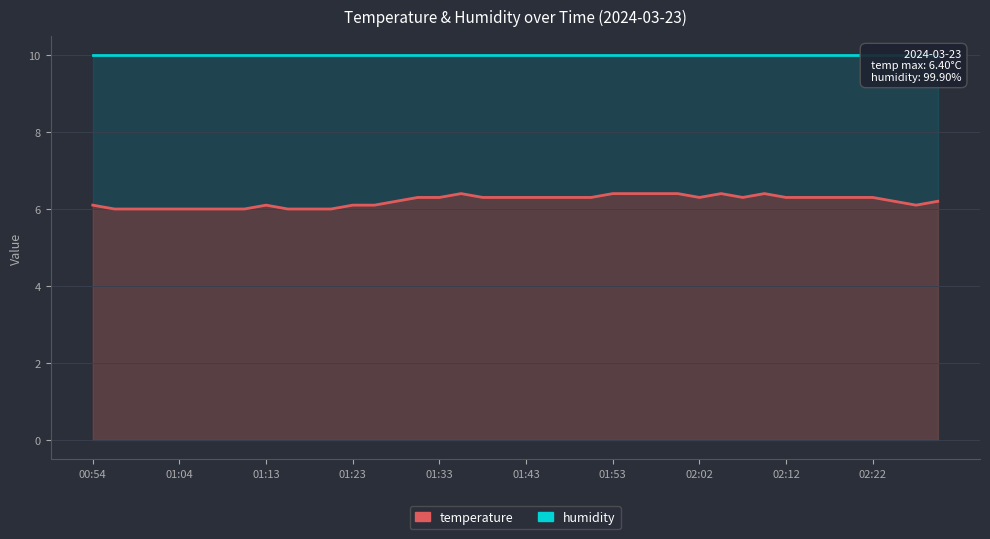

At how many categories does at least one series exceed 6?

40